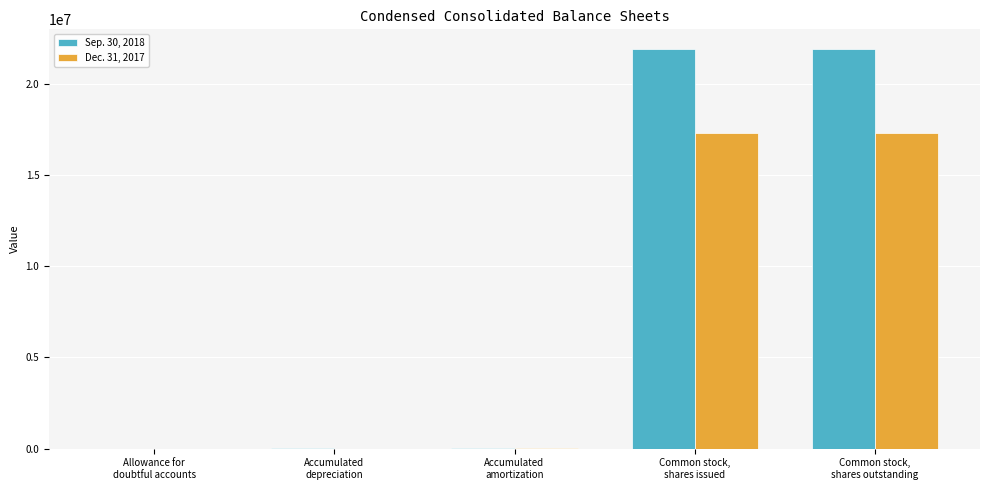

What is the approximate value of Dec. 31, 2017 at Common stock,
shares issued?

17291209